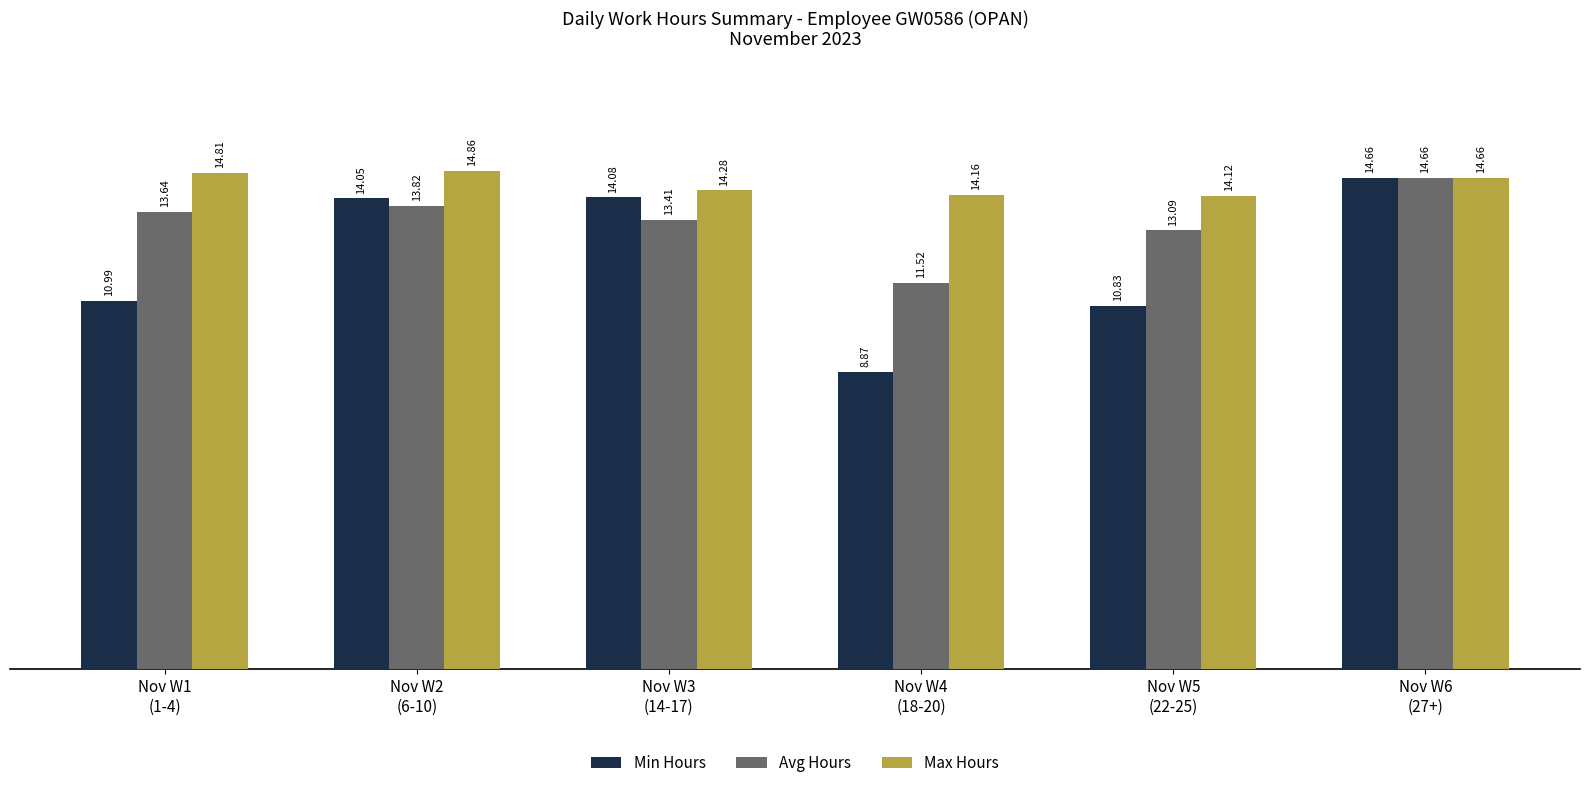

List the labels in order of Avg Hours value, smallest first.

Nov W4
(18-20), Nov W5
(22-25), Nov W3
(14-17), Nov W1
(1-4), Nov W2
(6-10), Nov W6
(27+)